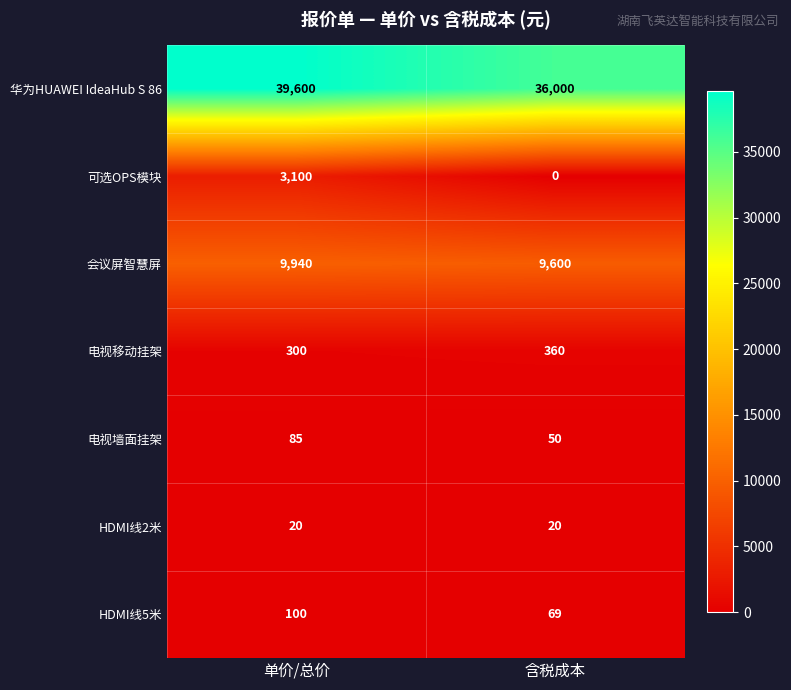

True or false: 可选OPS模块 has a value of 1081 at 含税成本.

False